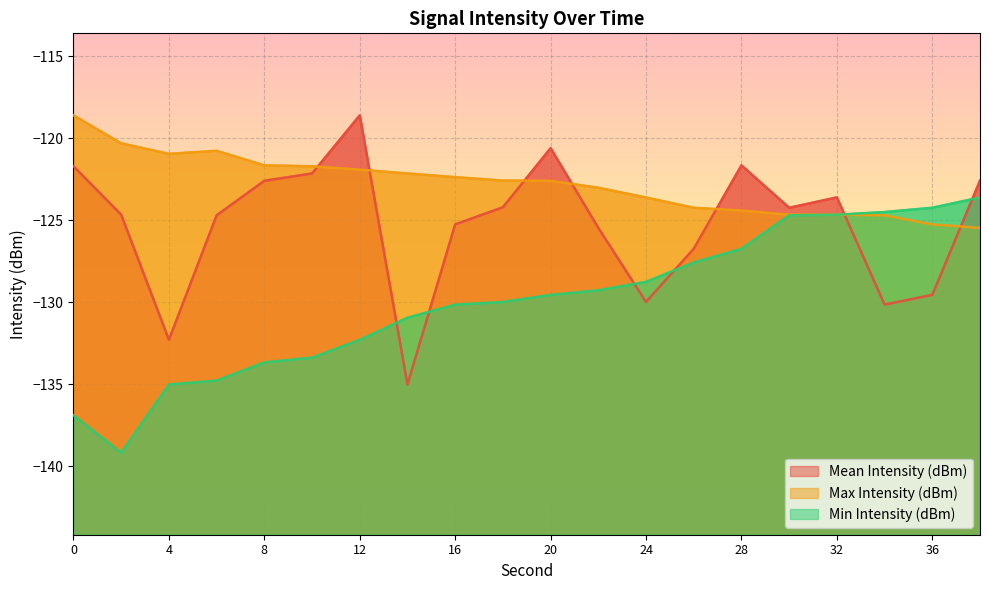

What is the value of the Max Intensity (dBm) point at the 20th from the left?

-125.5